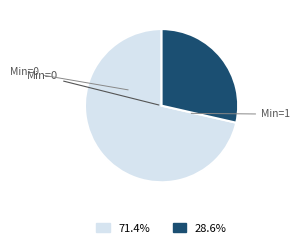

How many slices are in this pie chart?

2